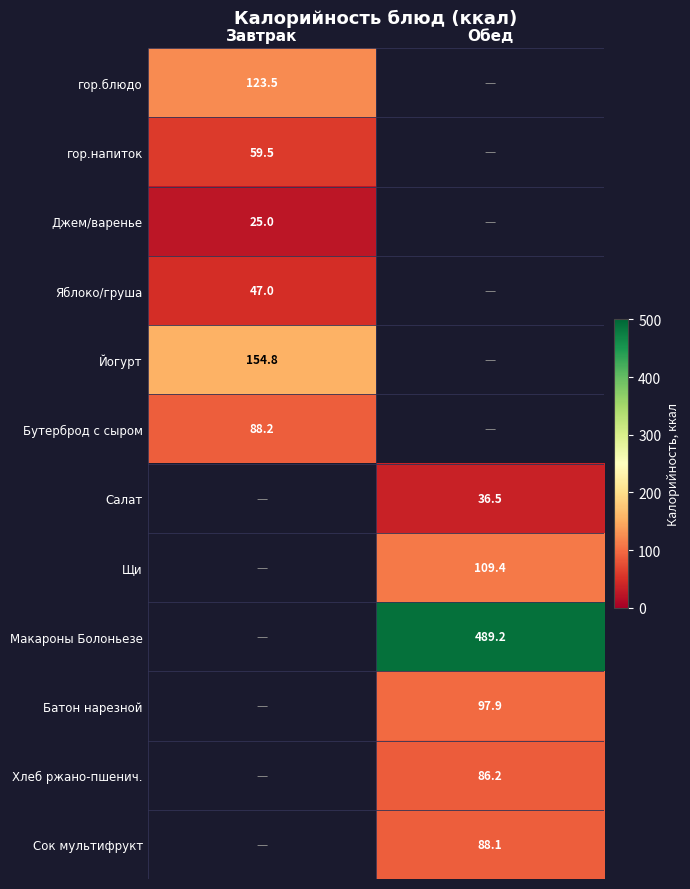

Between Завтрак and Обед, which is larger?

Обед